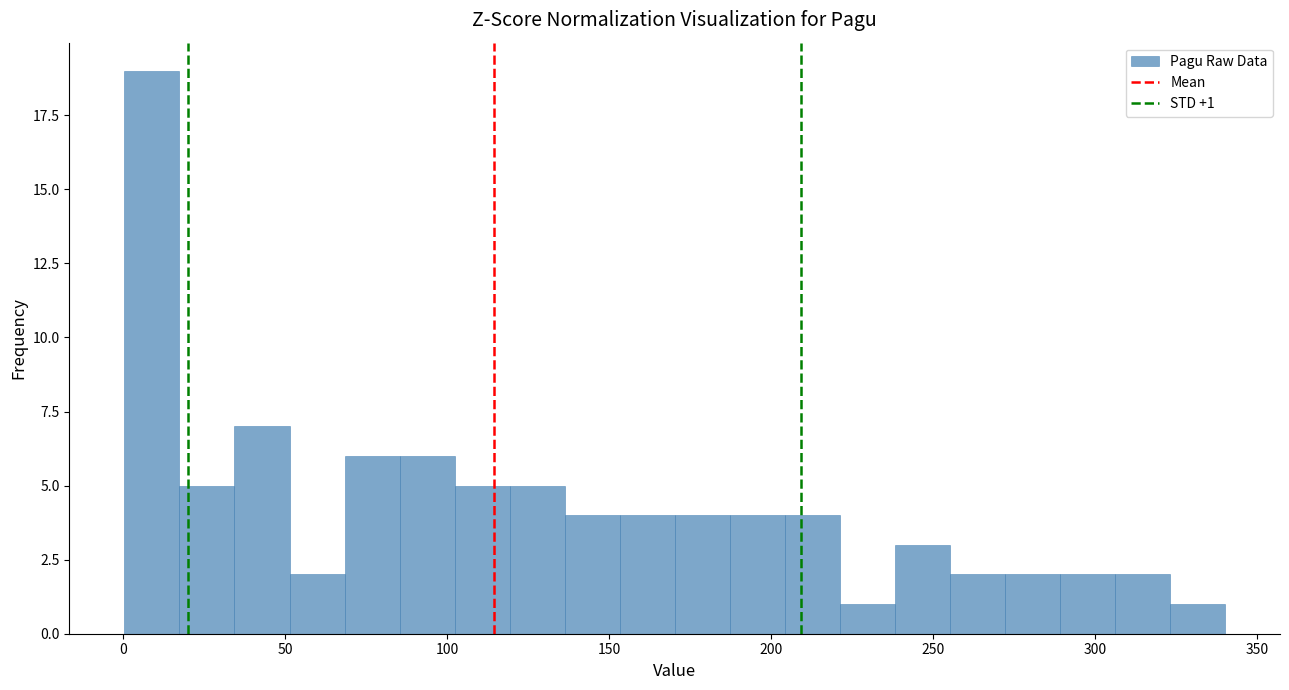

Around what value on the x-axis is the tallest bar? Give the approximate position of its centre, as read against the axis.

10